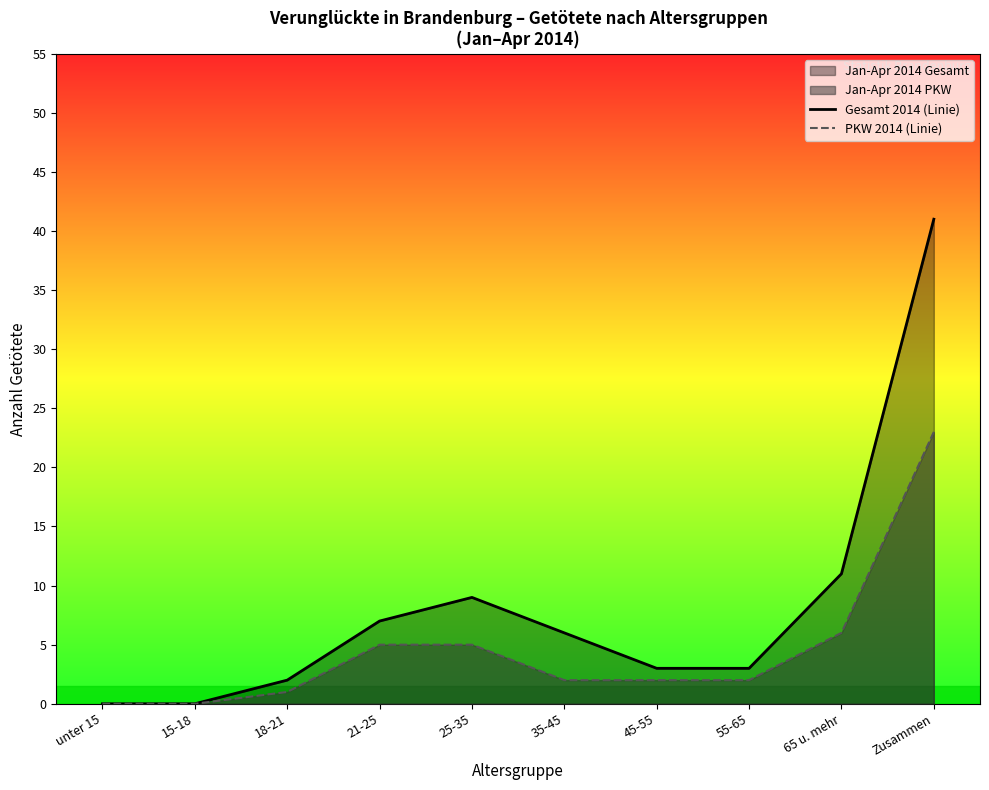

Does the chart display data point markers on the line(s)?

No